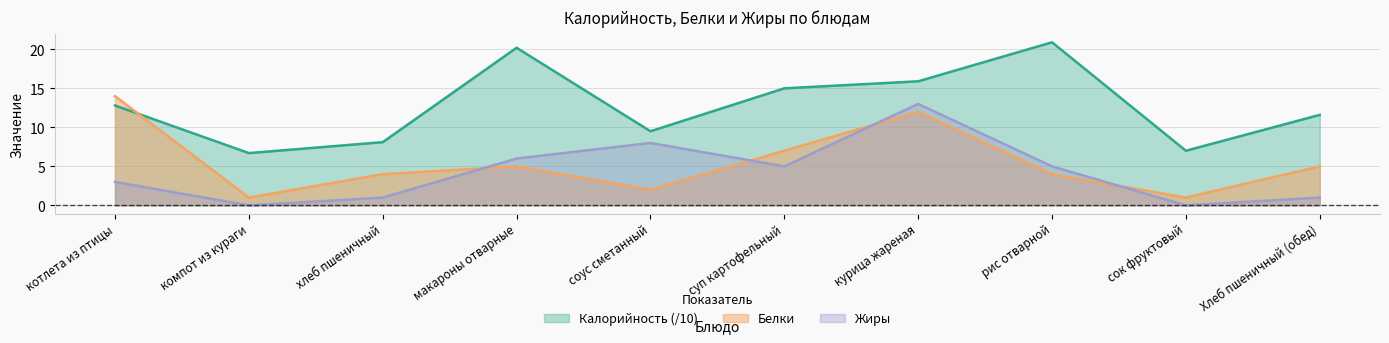

At which label does Белки reach its minimum?

компот из кураги